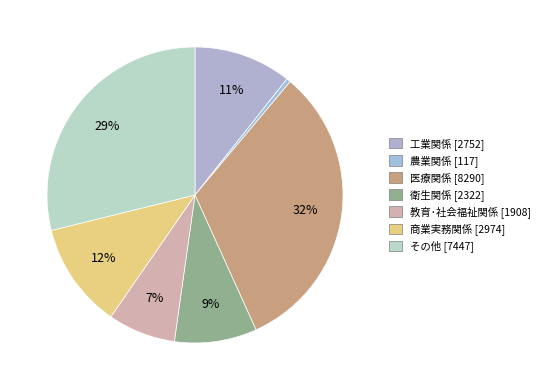

How many segments does this pie chart have?

7